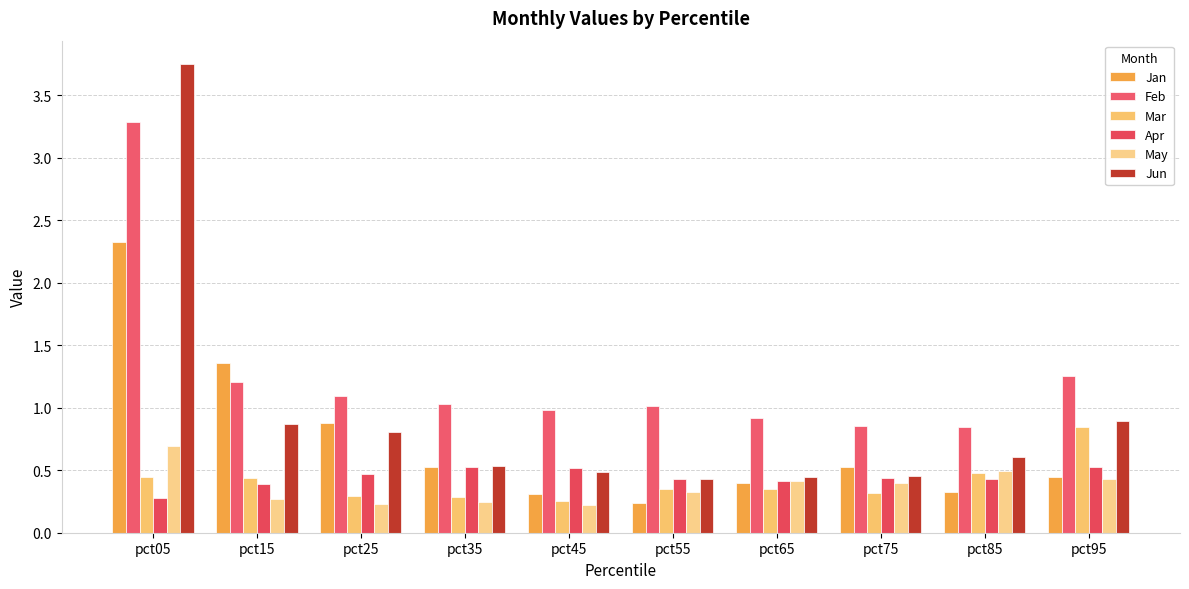

Which series has the widest spread of values?

Jun